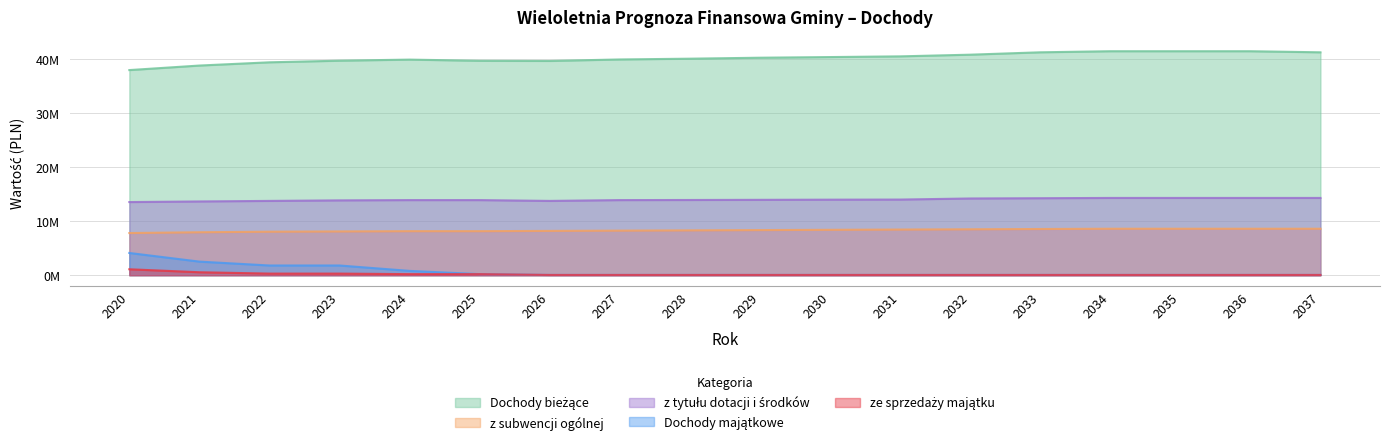

Between 2037 and 2024, which is larger?

2037